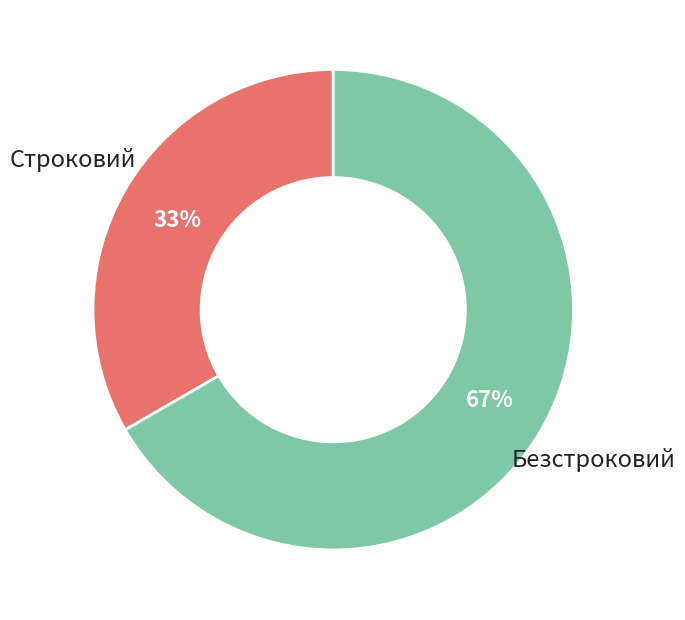

Rank the categories by value from highest to lowest.

Безстроковий, Строковий